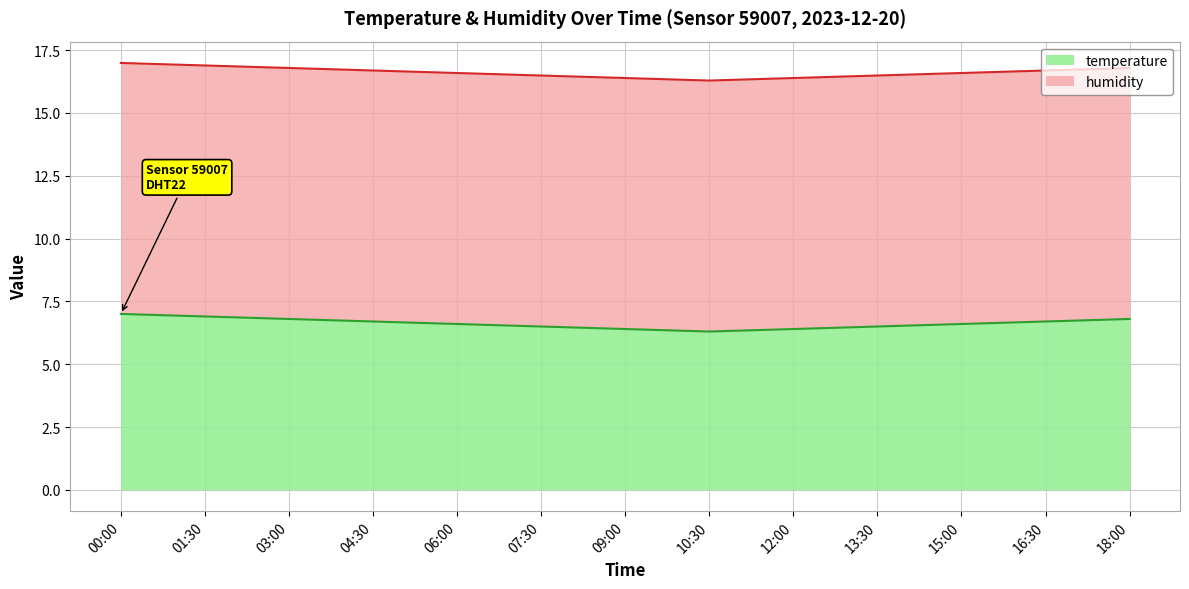

Reading left to right, what are all the values shown in this chart?

00:00=7.0	01:30=6.9	03:00=6.8	04:30=6.7	06:00=6.6	07:30=6.5	09:00=6.4	10:30=6.3	12:00=6.4	13:30=6.5	15:00=6.6	16:30=6.7	18:00=6.8